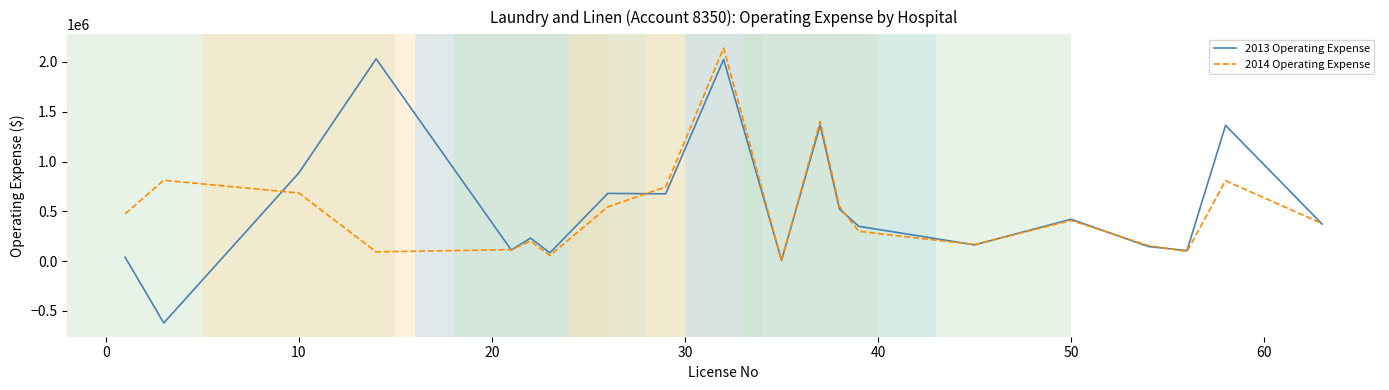

Which series has the widest spread of values?

2013 Operating Expense